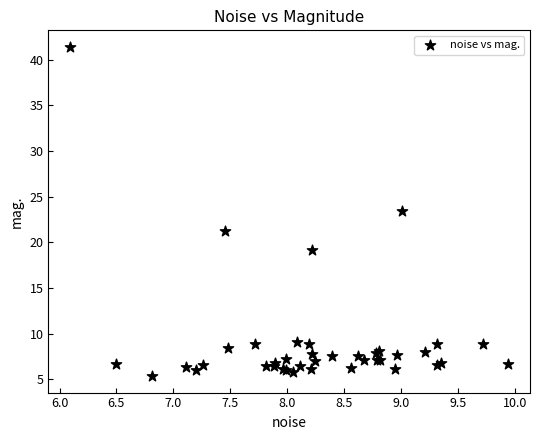

What Y value in the scatter plot is closest to 23?

23.4